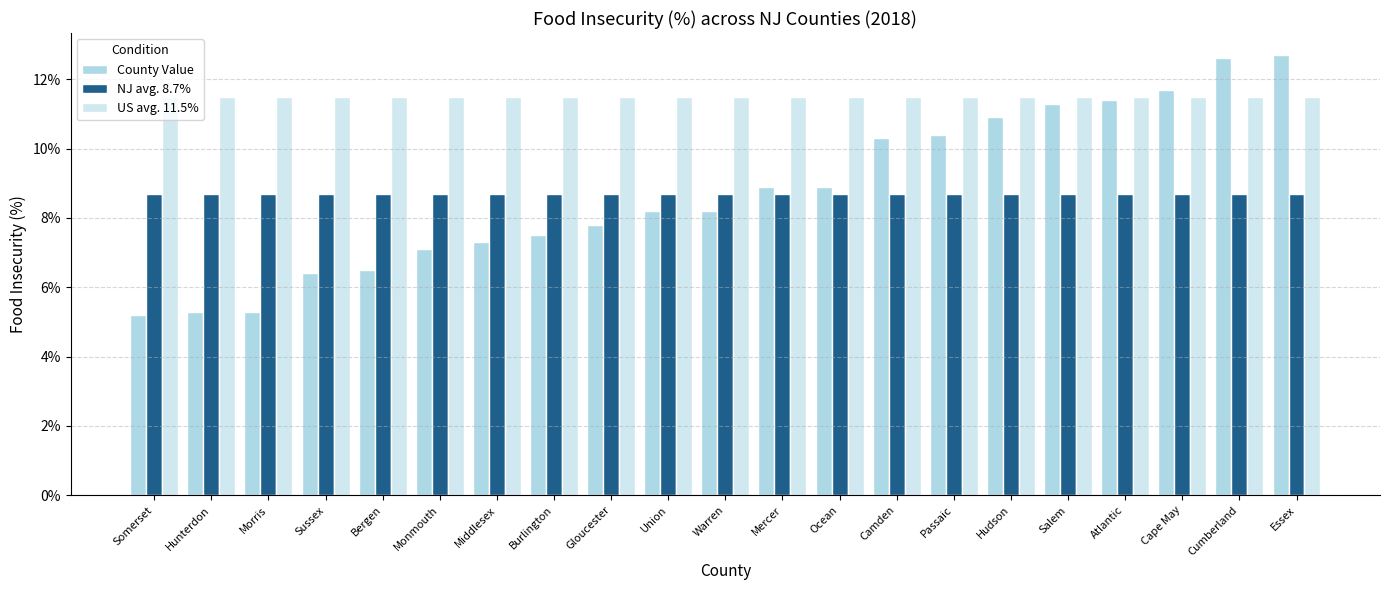

At which label is NJ avg. 8.7% closest to 0?

Somerset